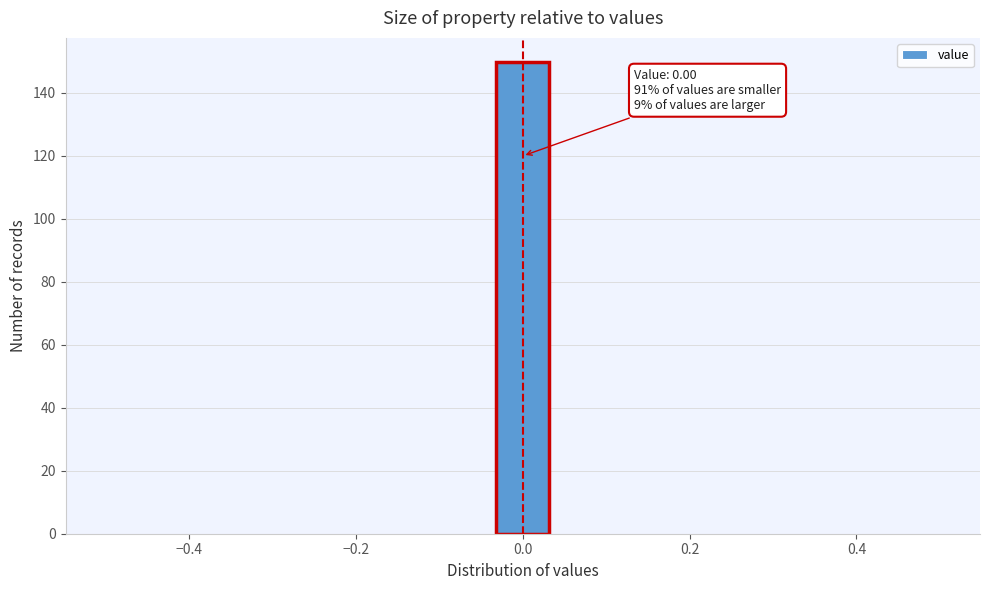

Read against the x-axis, roughly where is the centre of the tallest bar?

0.00